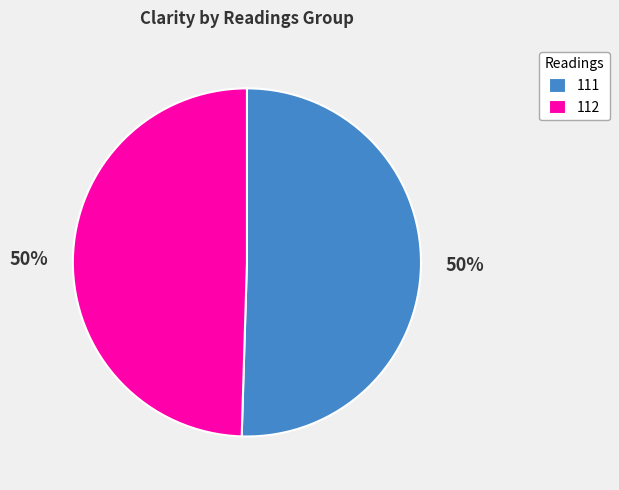

Which slice represents more than half of the pie?

111